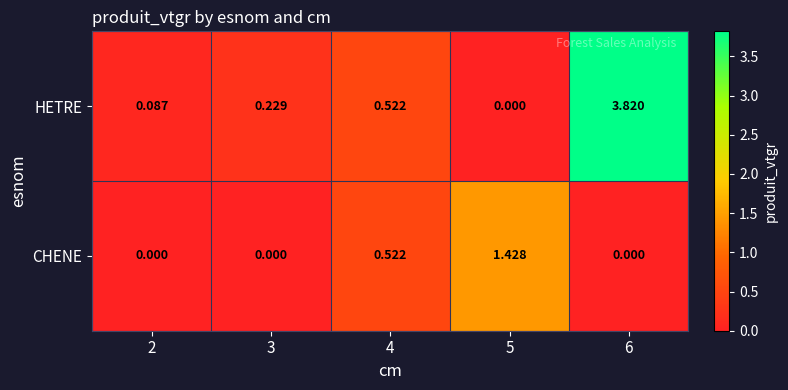

Which series changed the most between 4 and 6?

HETRE